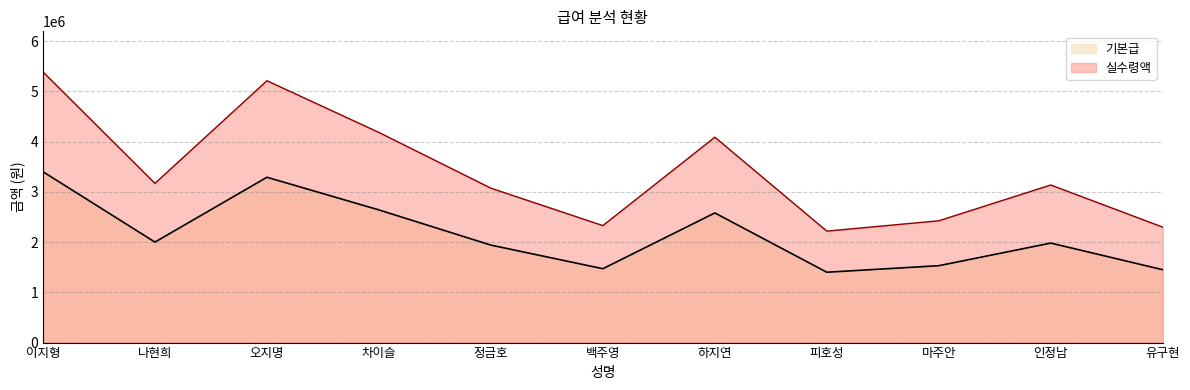

Where is the first local minimum for 실수령액?

나현희